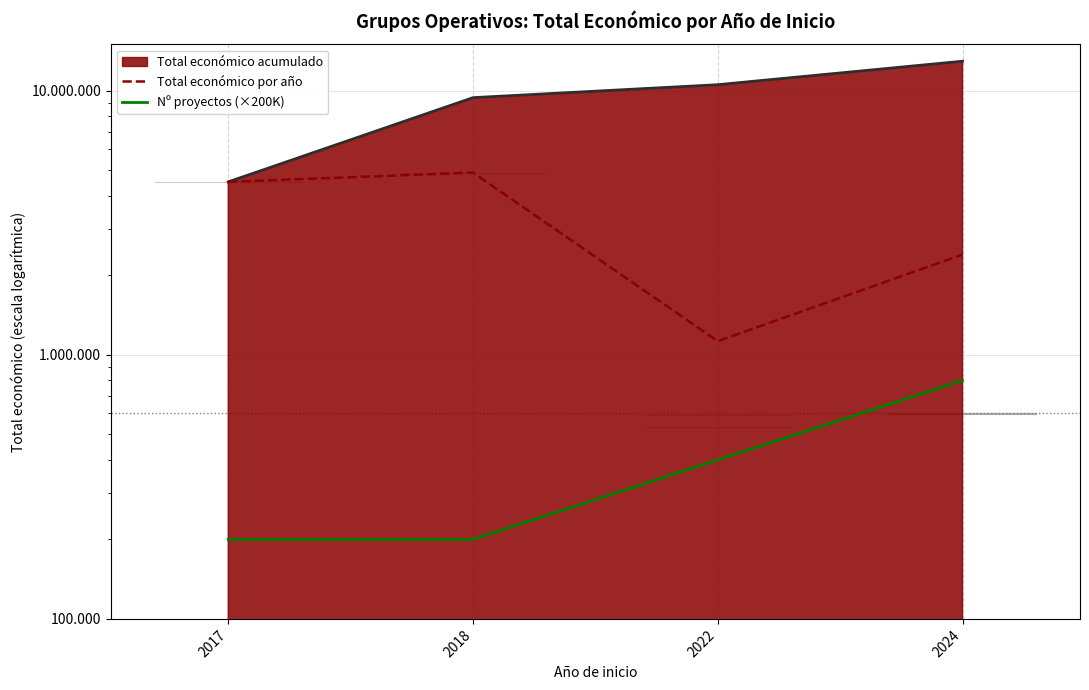

Reading left to right, extract all data points from this chart.

Total económico por año: 2017=4520649	2018=4902645	2022=1127162	2024=2398875
Nº proyectos (×200K): 2017=200000	2018=200000	2022=400000	2024=800000